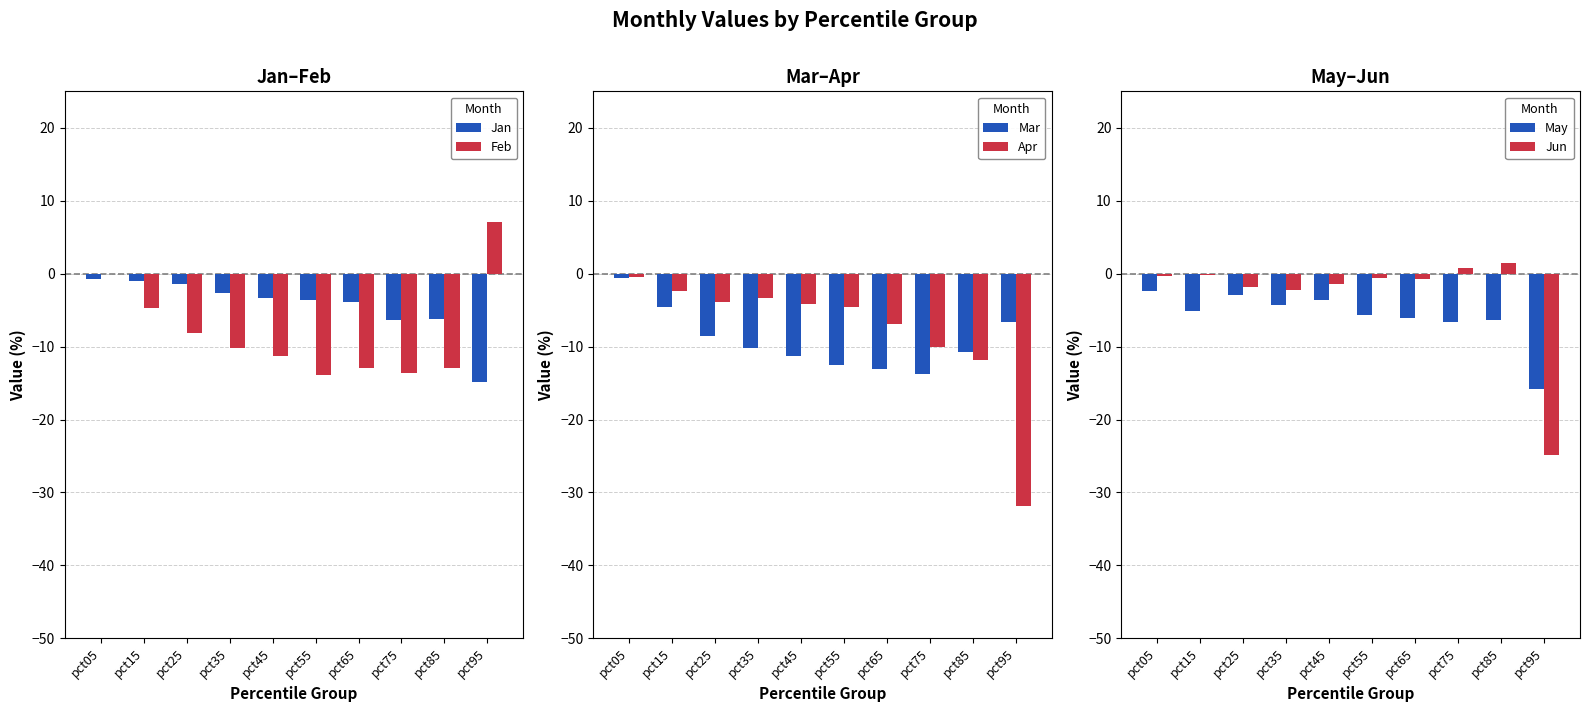

Where is Jun nearest to the value -11?

pct35